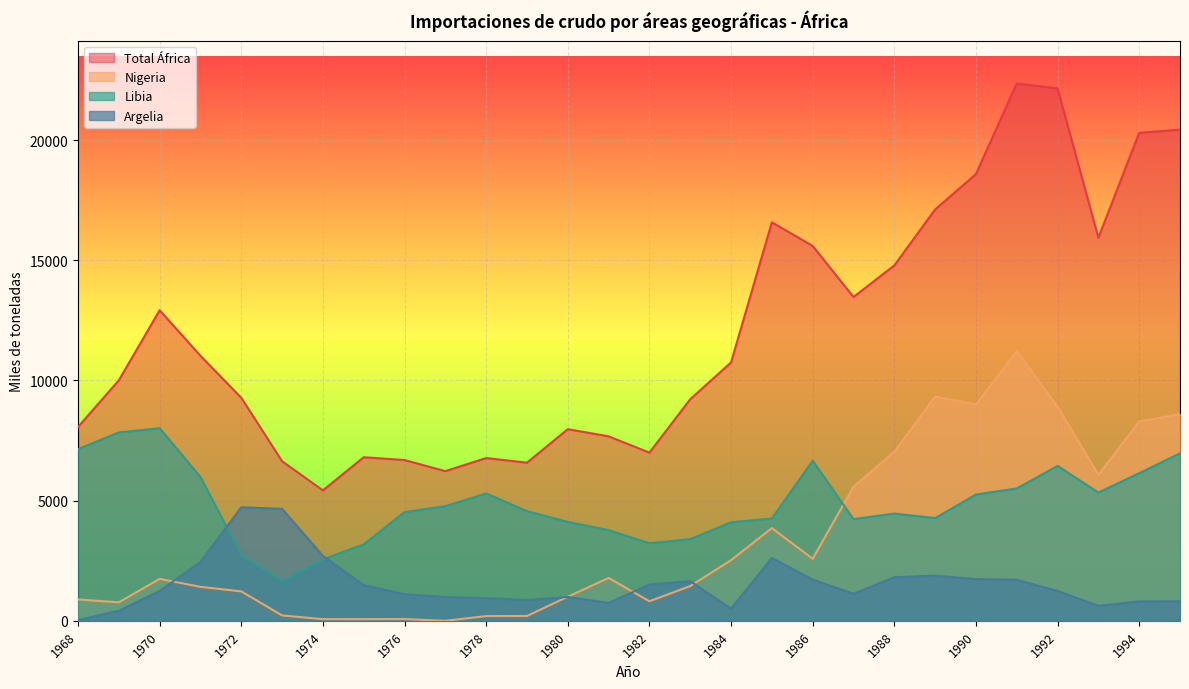

What is the spread (max minus min) of values at 1976?

6615.3